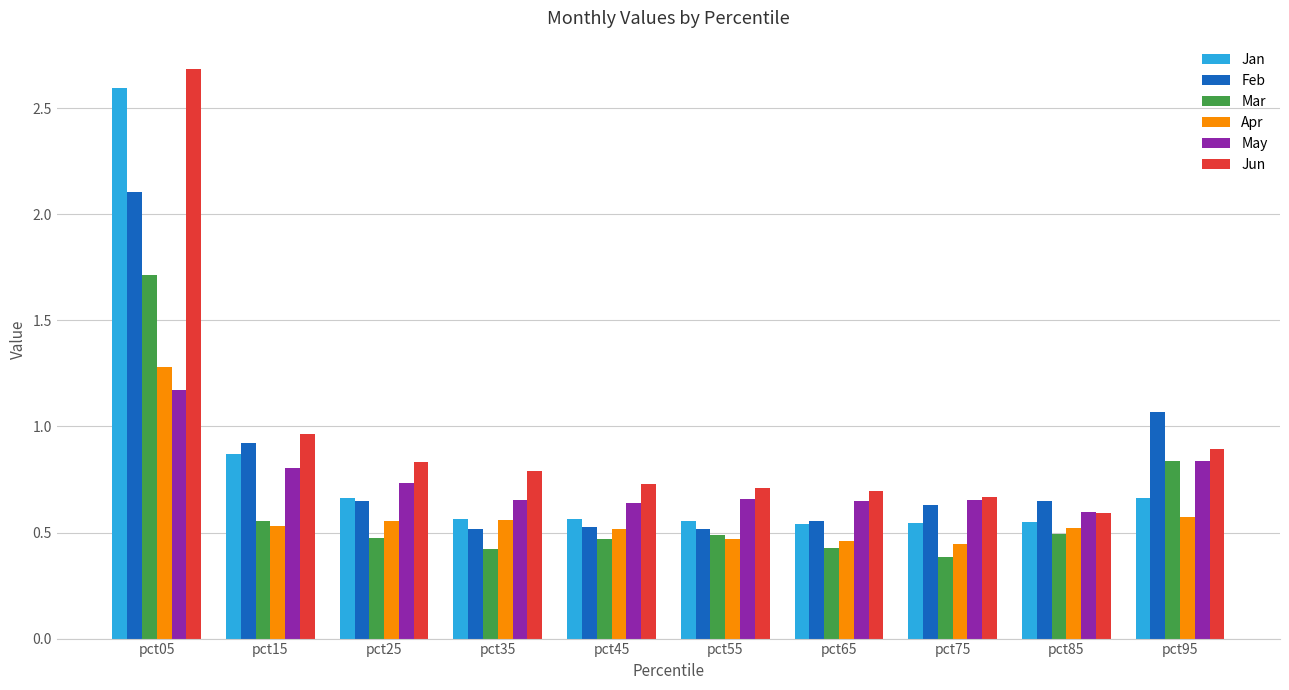

At which category is the sum across all series the highest?

pct05